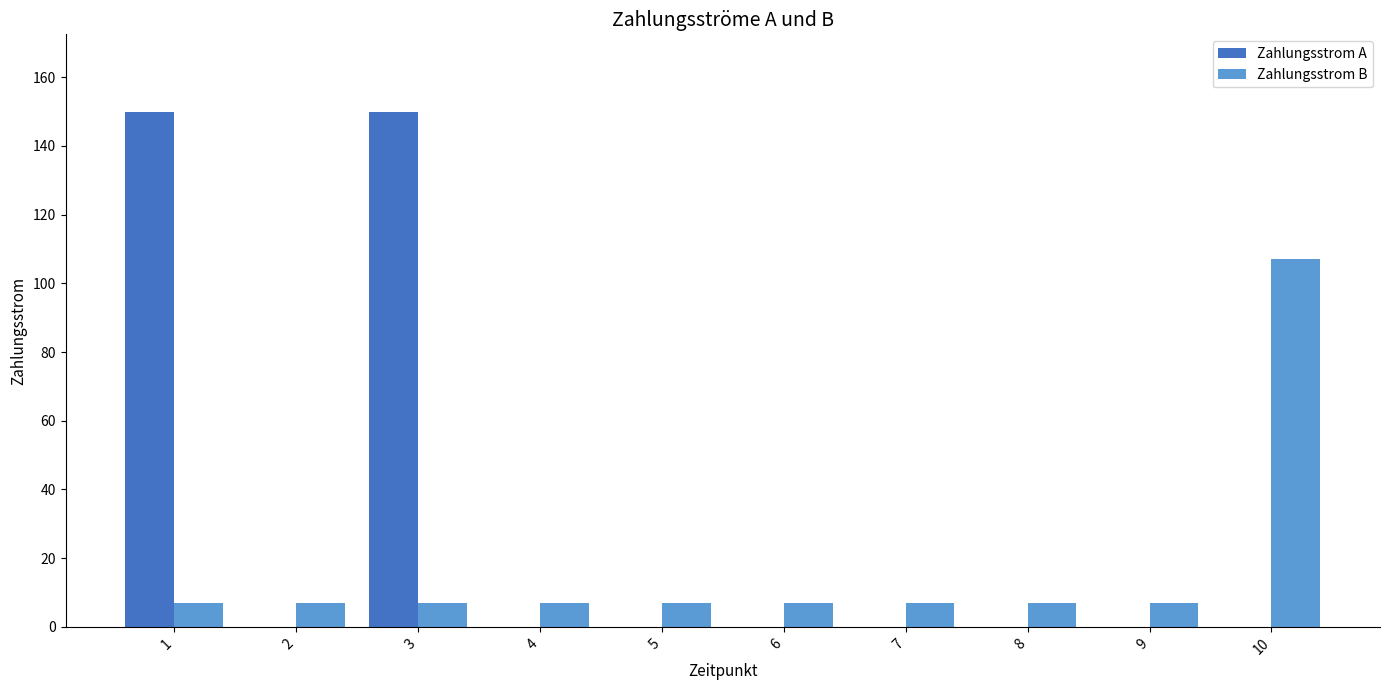

What is the highest value of the Zahlungsstrom A series?

150